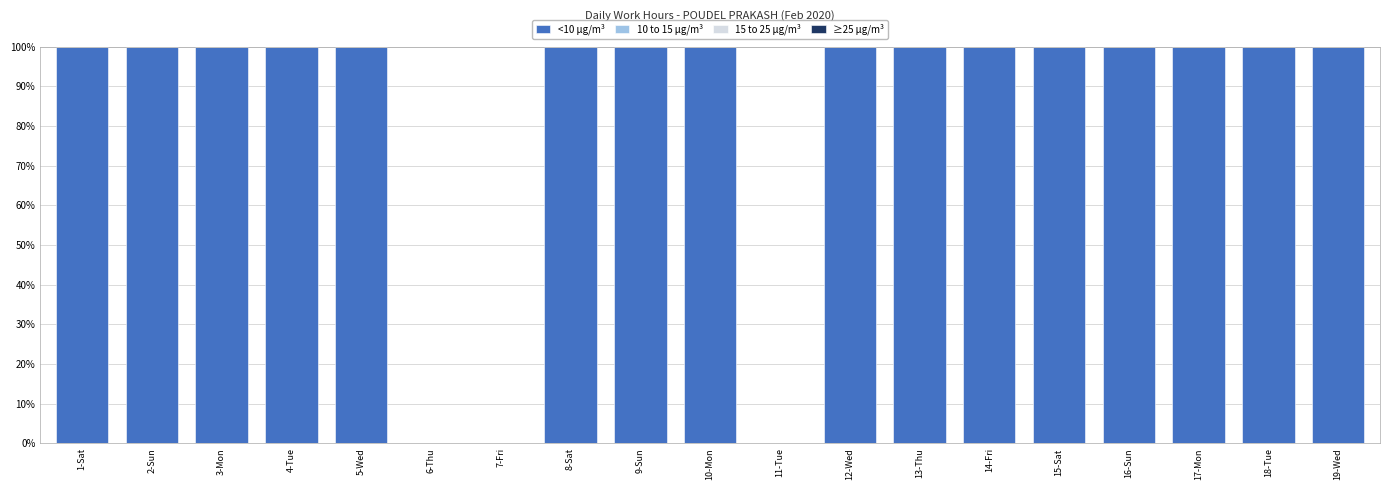

What is the ratio of the value at 10-Mon to the value at 16-Sun?

1.0